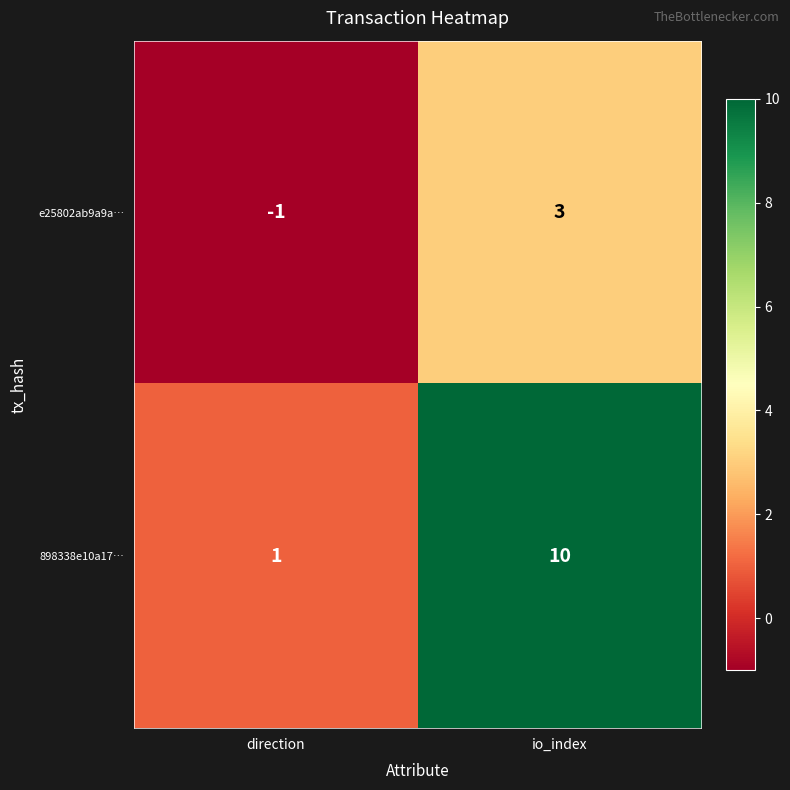

Where is 898338e10a17… nearest to the value 5?

direction